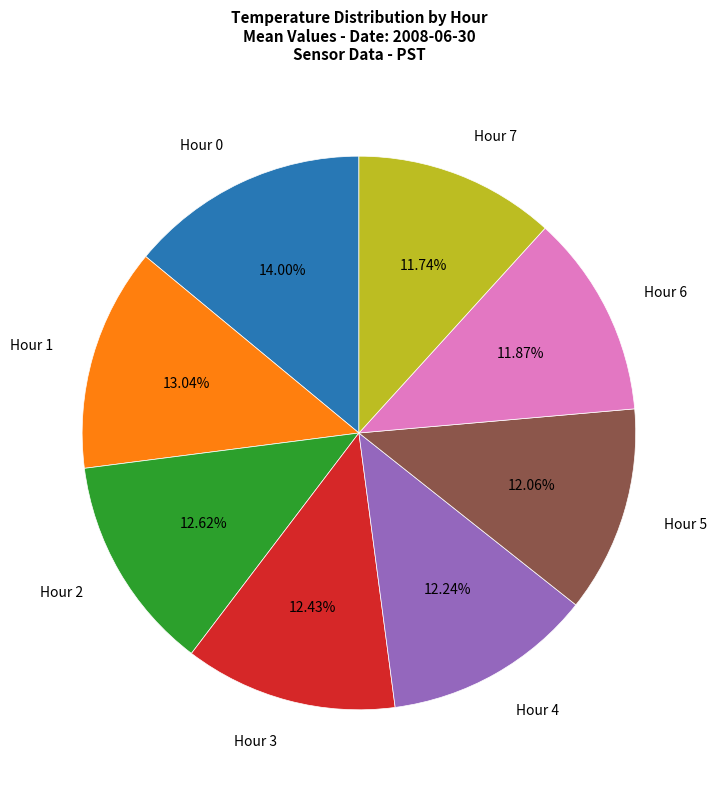

To the nearest percent, what is the combined percentage of Hour 7 and Hour 0?

26%